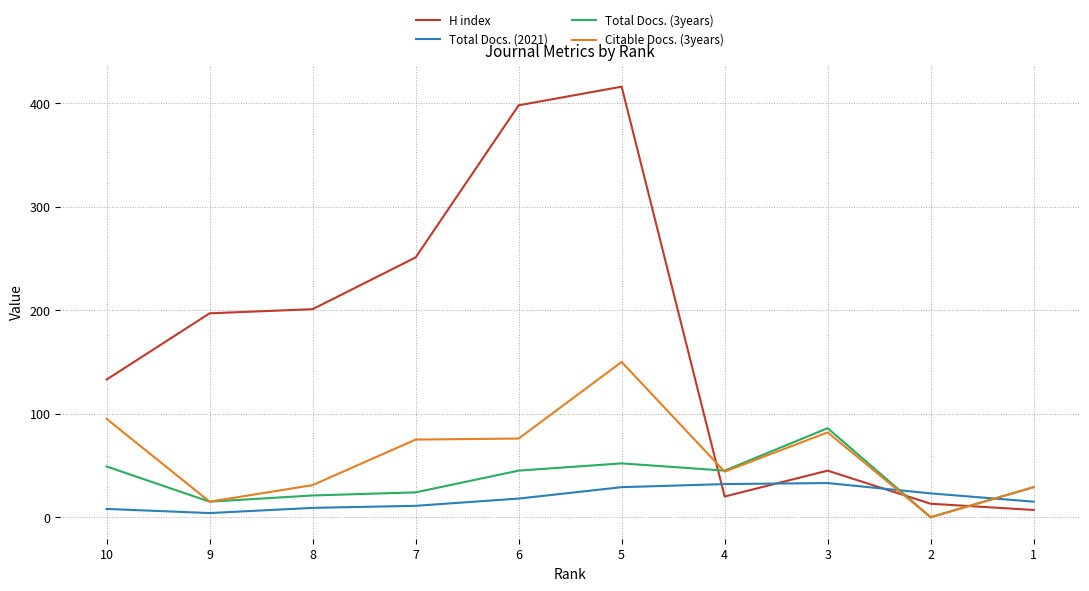

Which has a higher value, 9 or 4?

9